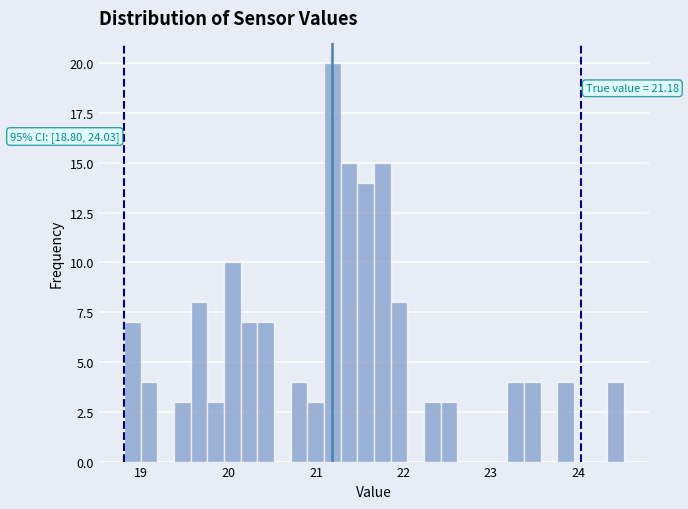

Read against the x-axis, roughly where is the centre of the tallest bar?

21.2